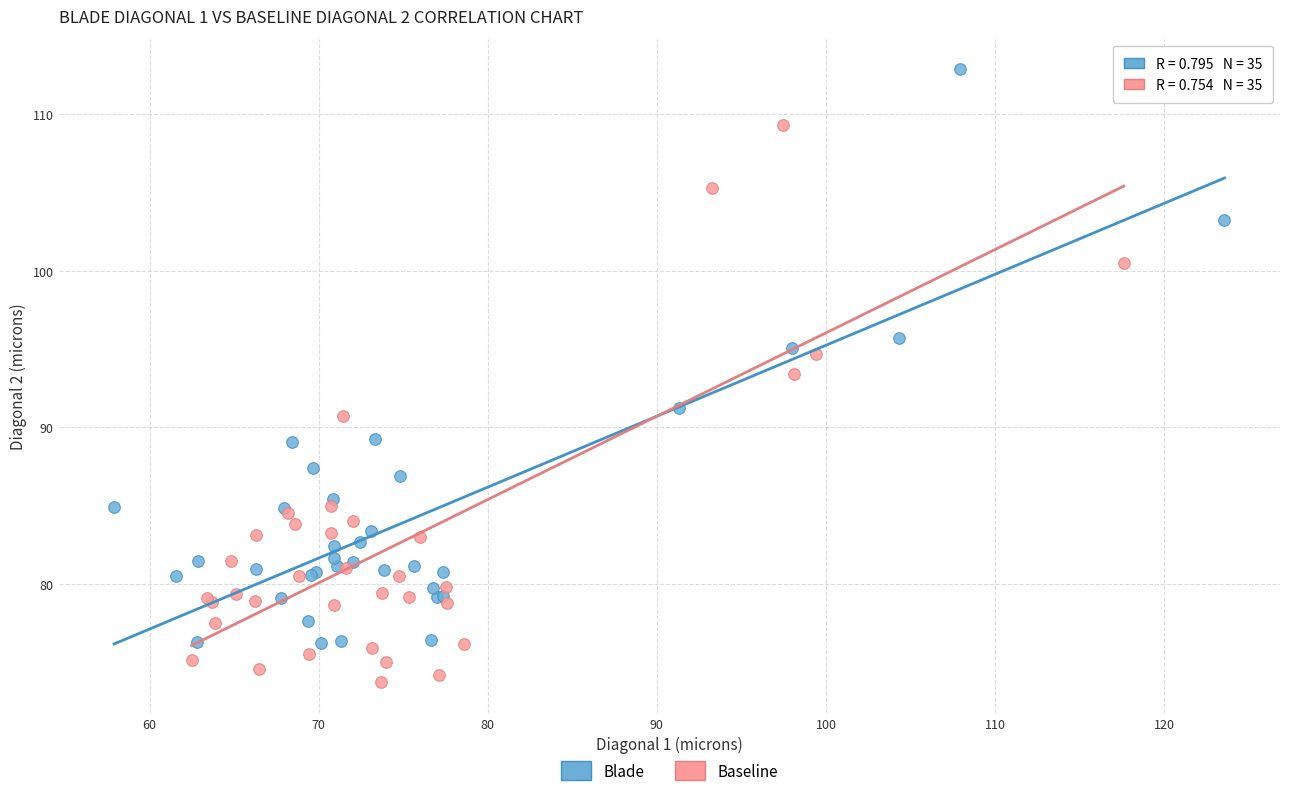

Which series contains the highest Y value?

Blade